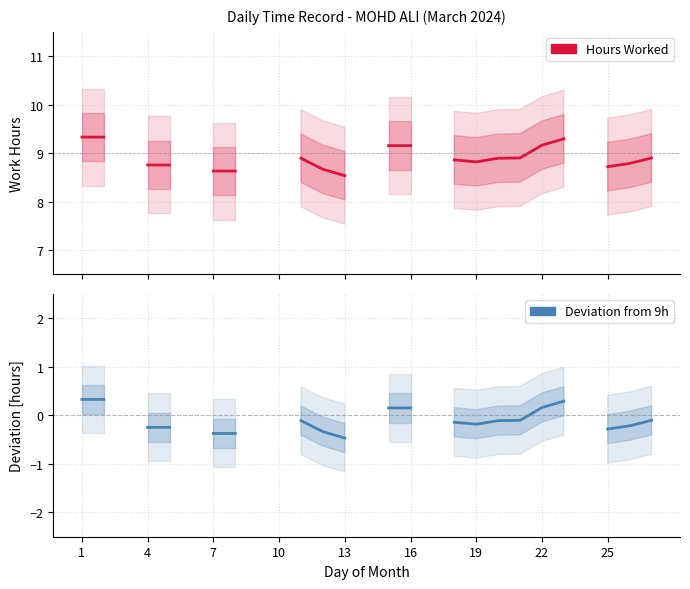

Does the chart display data point markers on the line(s)?

No